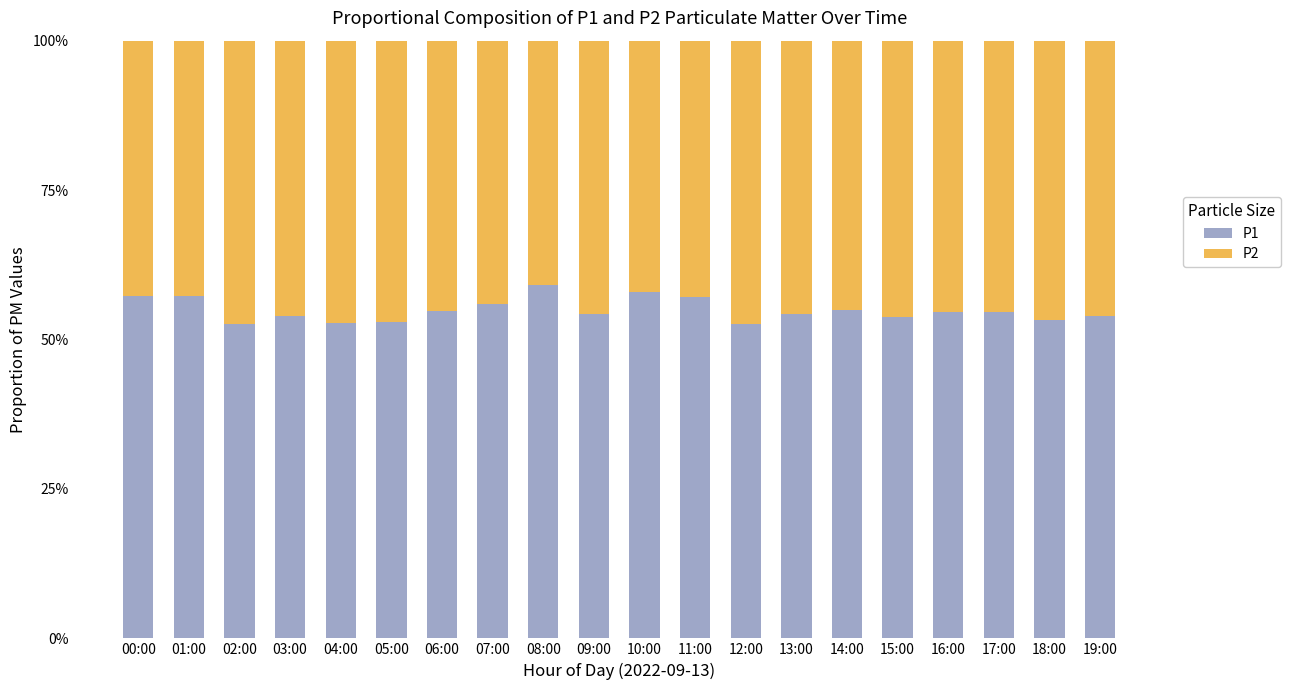

Where does the P1 series first go above 54?

00:00